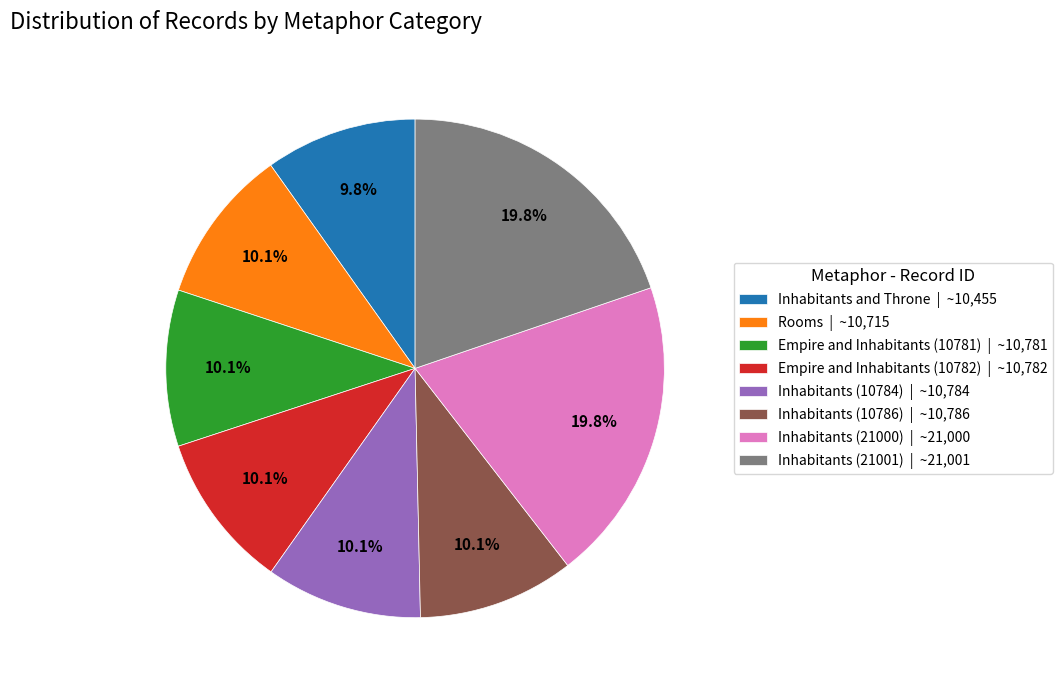

Count the number of slices in the pie.

8